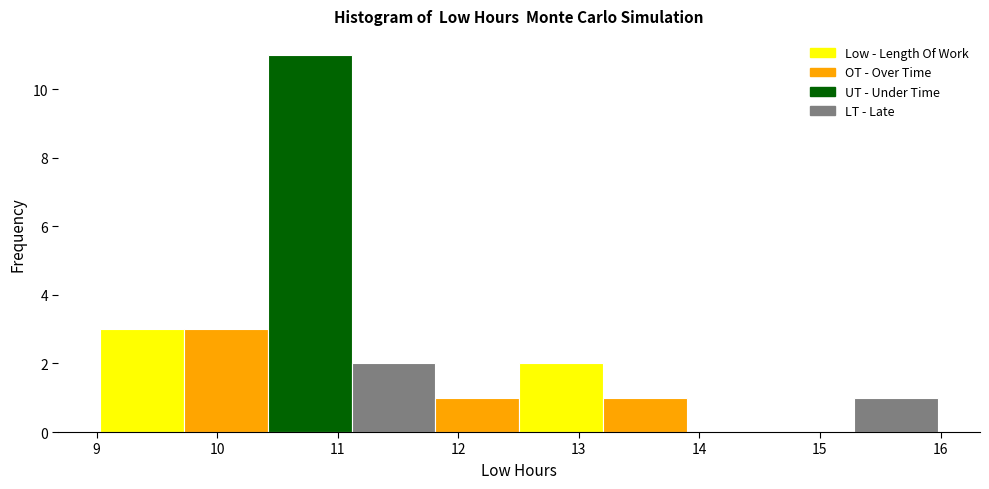

Reading left to right, transcribe this chart: for each bar, give the range it covers on the x-axis and its height. Neither the bar edges nor the heights are printed on the chart, so give them approximately, as read against the axes.

9.0 to 9.7: 3
9.7 to 10.4: 3
10.4 to 11.1: 11
11.1 to 11.8: 2
11.8 to 12.5: 1
12.5 to 13.2: 2
13.2 to 13.9: 1
13.9 to 14.6: 0
14.6 to 15.3: 0
15.3 to 16.0: 1